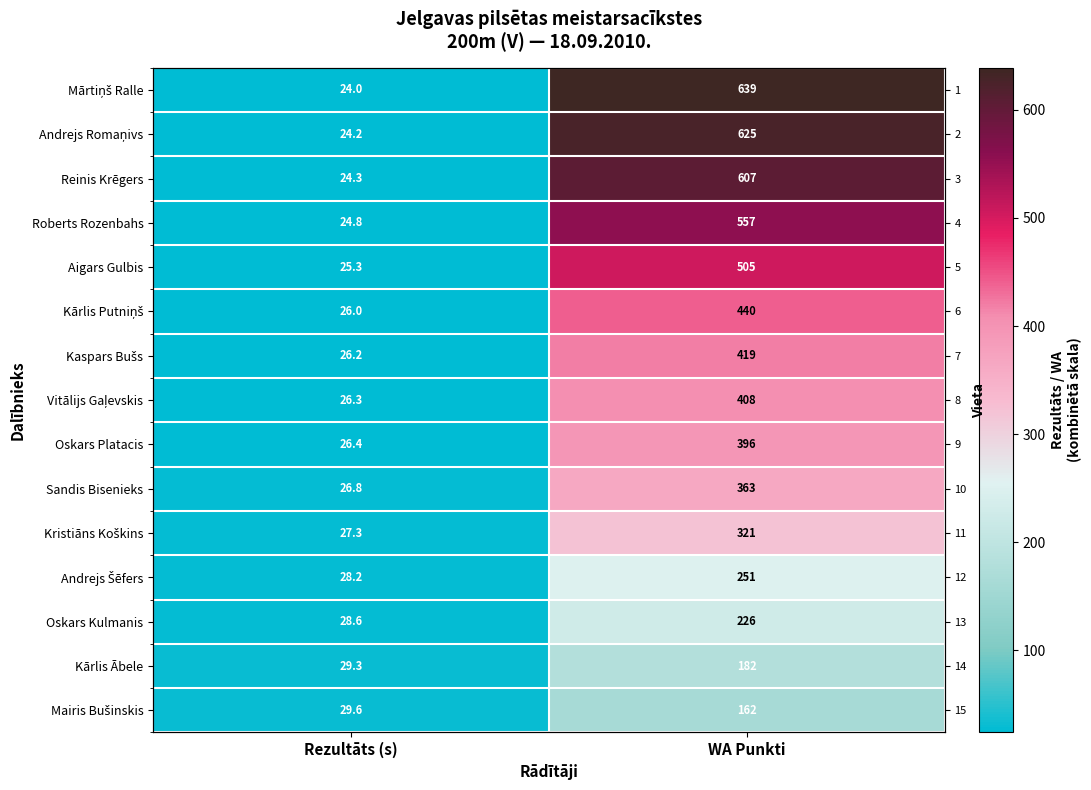

The Roberts Rozenbahs series shows 557.0 at WA Punkti. True or false?

True